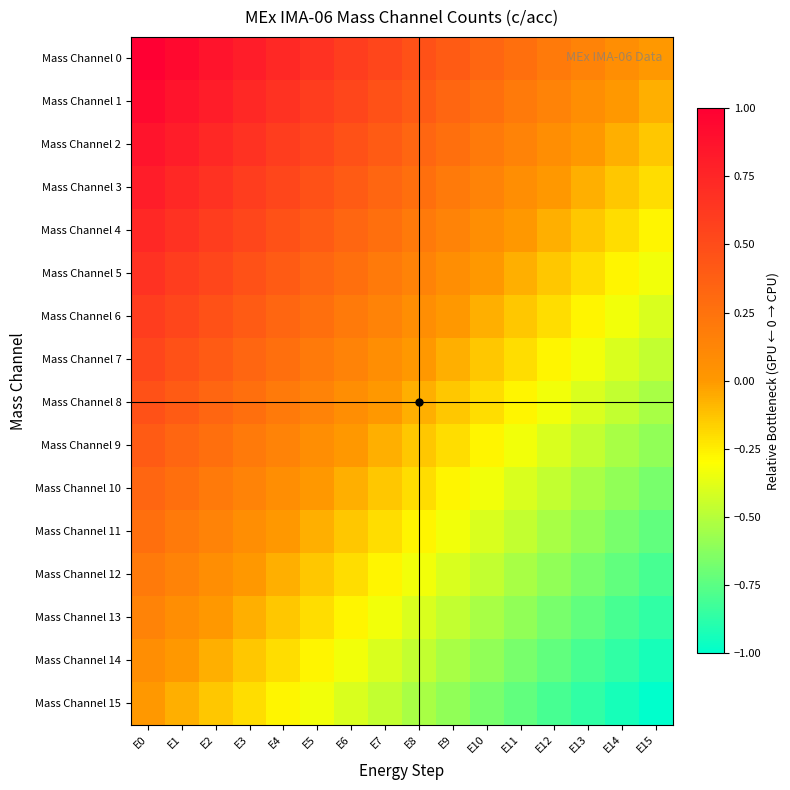

At how many categories does at least one series exceed 0?

15